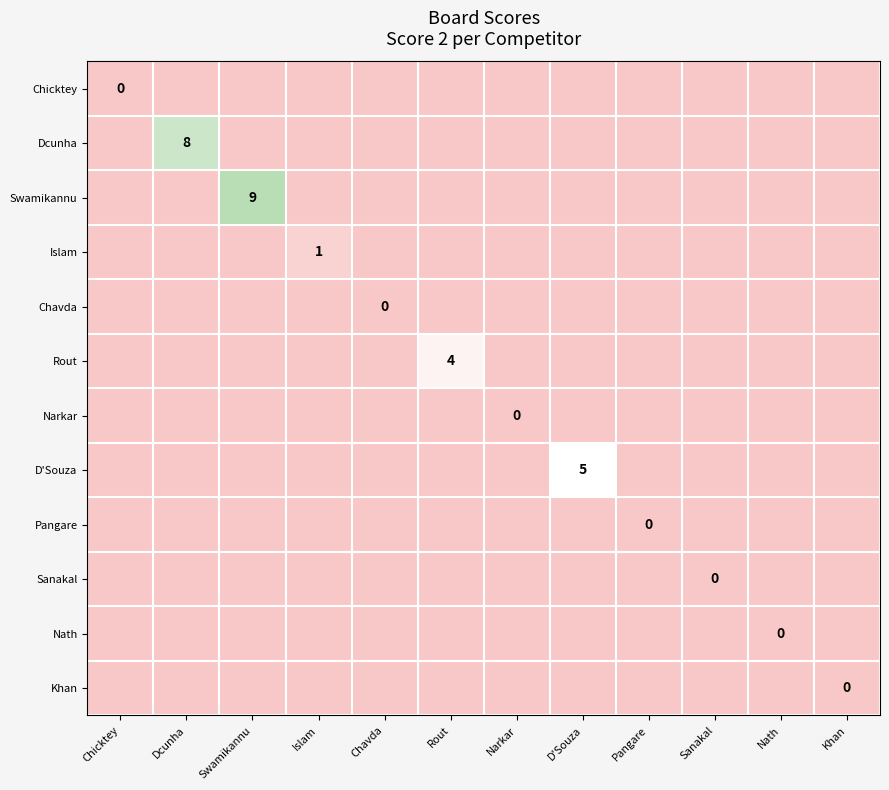

Which has a higher value, Chicktey or Narkar?

Chicktey